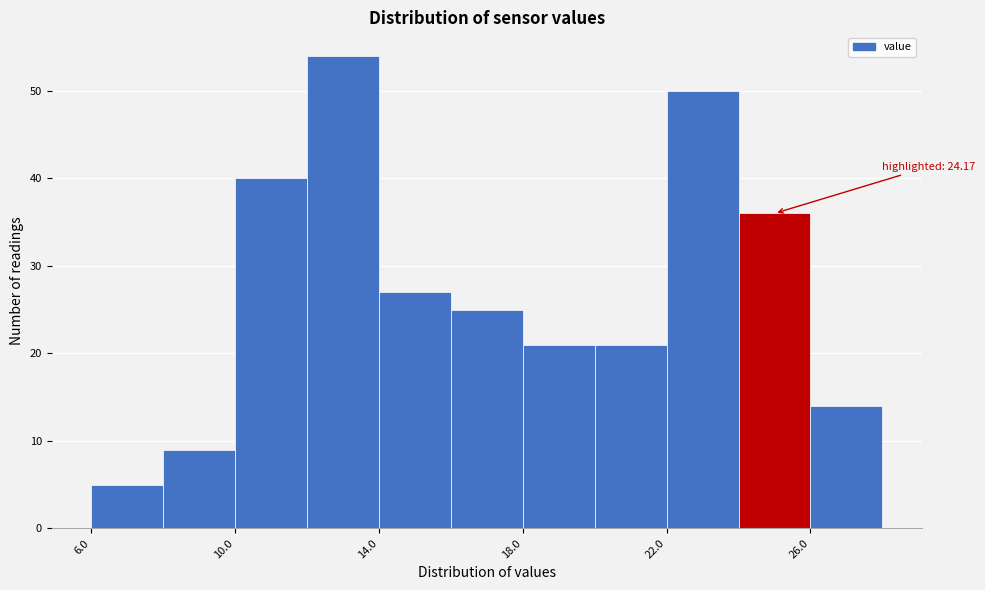

Over which range of the x-axis is the bar tallest?

12 to 14